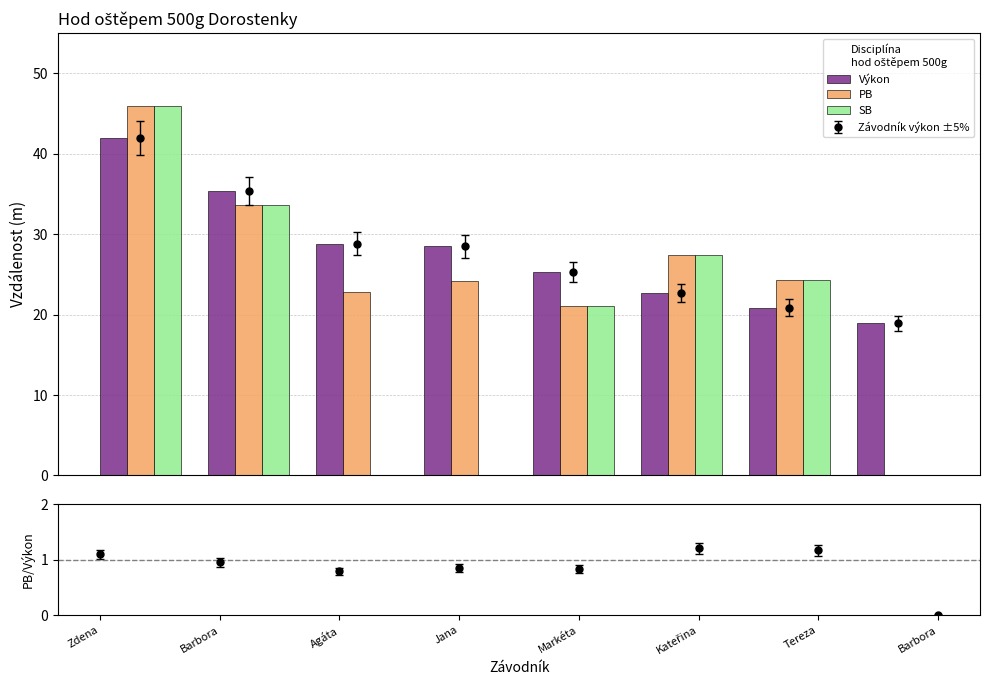

Is the value of PB at Agáta greater than the value of Výkon at Zdena?

No